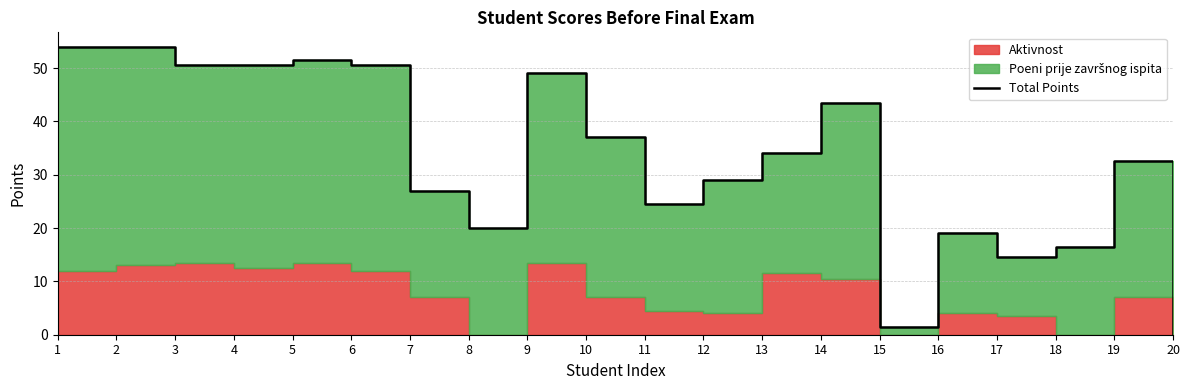

Read the value at 17.

14.5